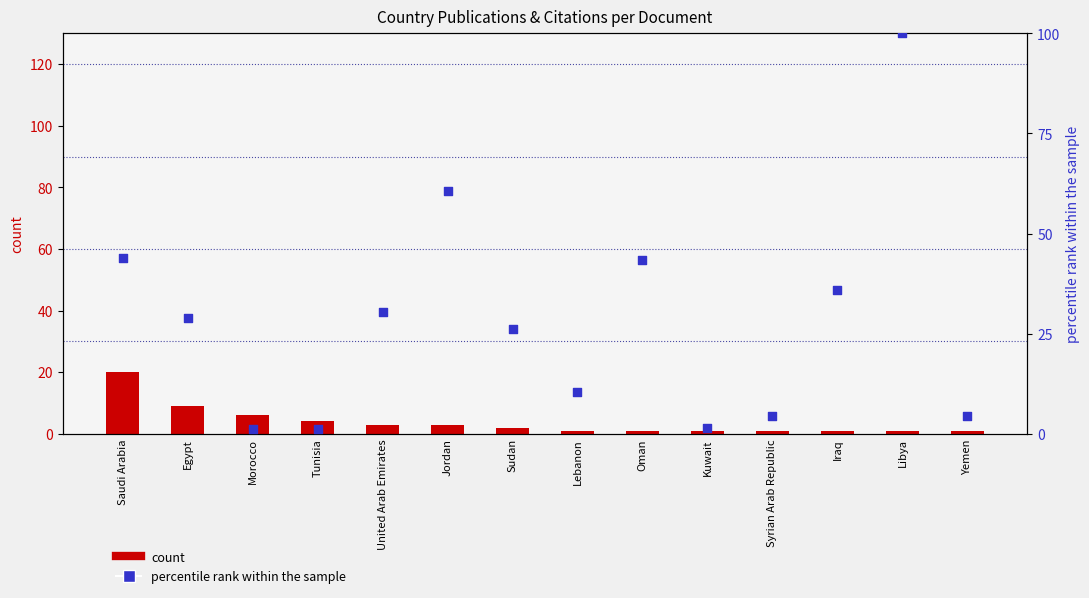

Which series reaches the maximum Y coordinate?

percentile rank within the sample